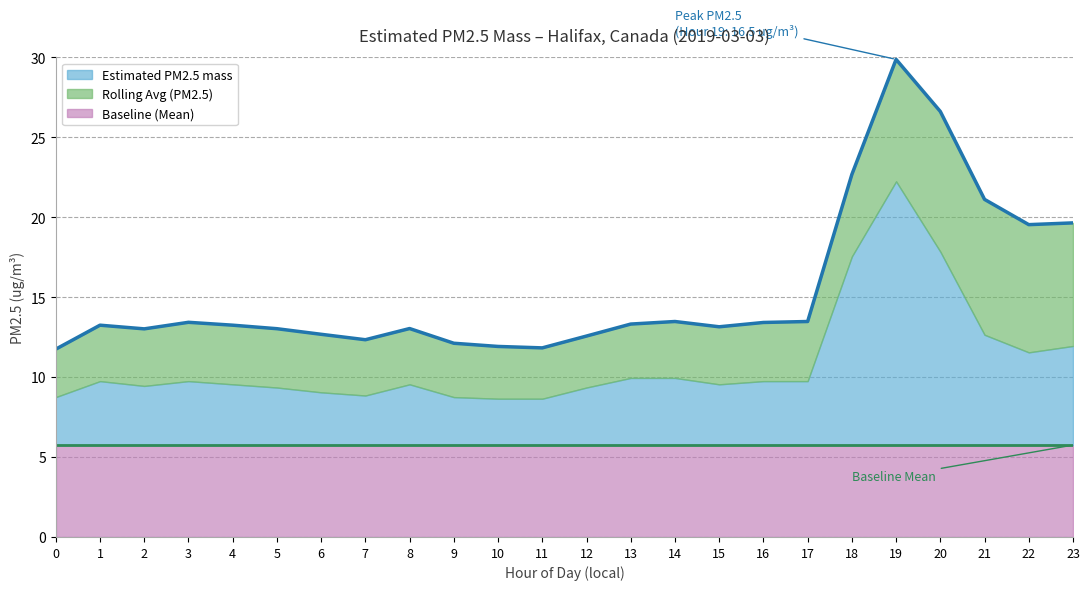

True or false: Baseline (Mean) and Rolling Avg (PM2.5) cross at least once.

True